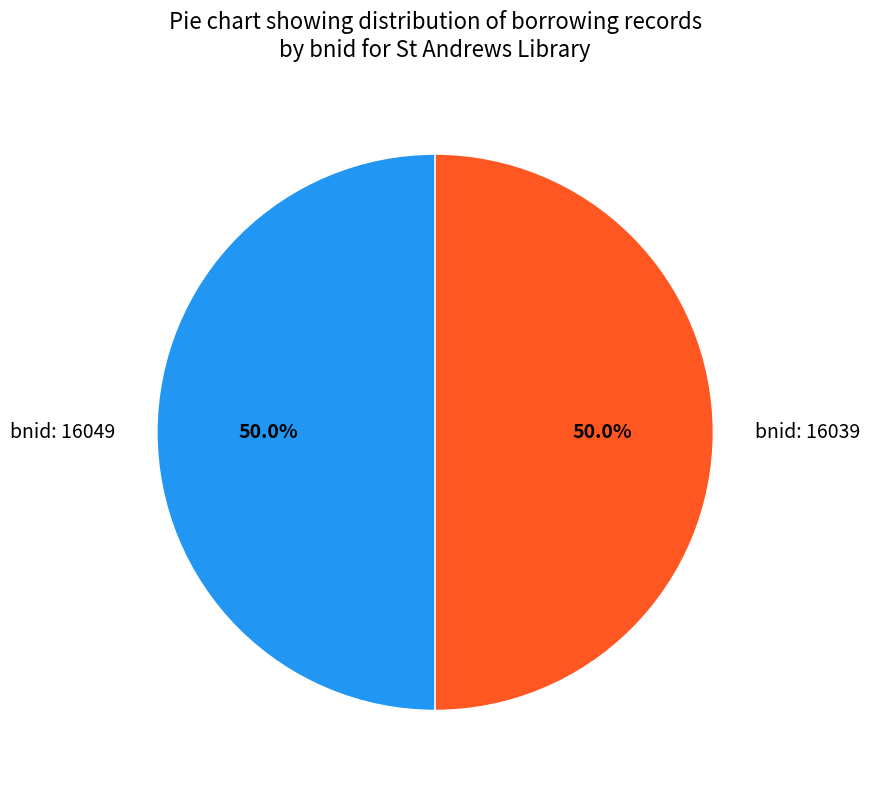

What portion of the pie excludes bnid: 16049?

50.0%